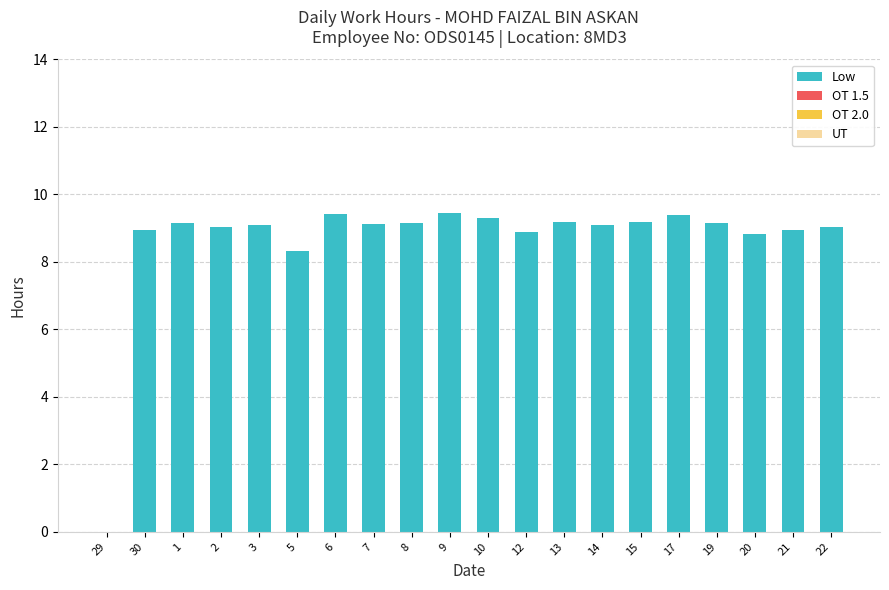

Approximately how many times larger is the value at 8 compared to 19?

1.0